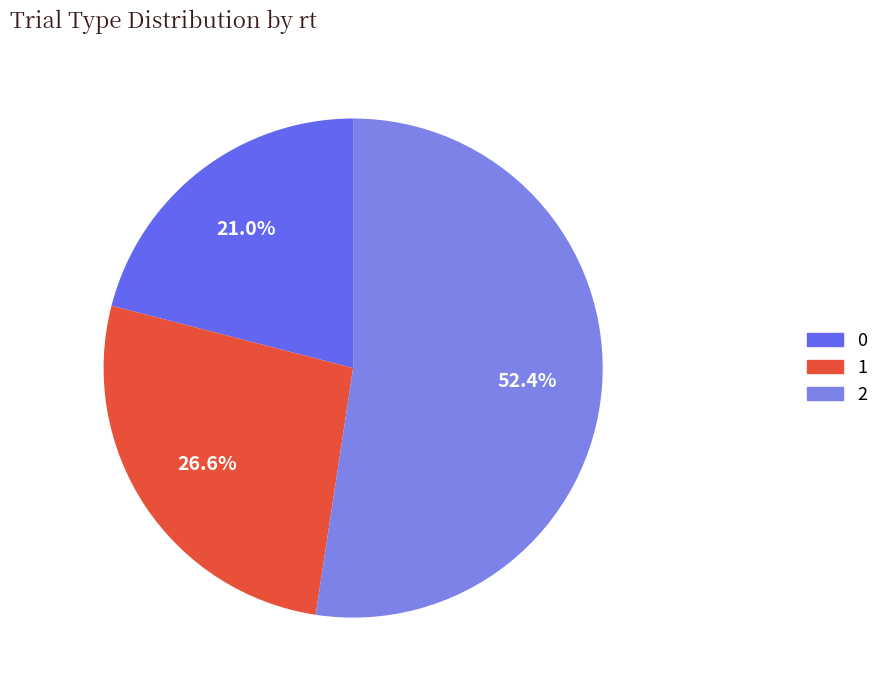

Is it true that 1 is 27% of the pie?

True